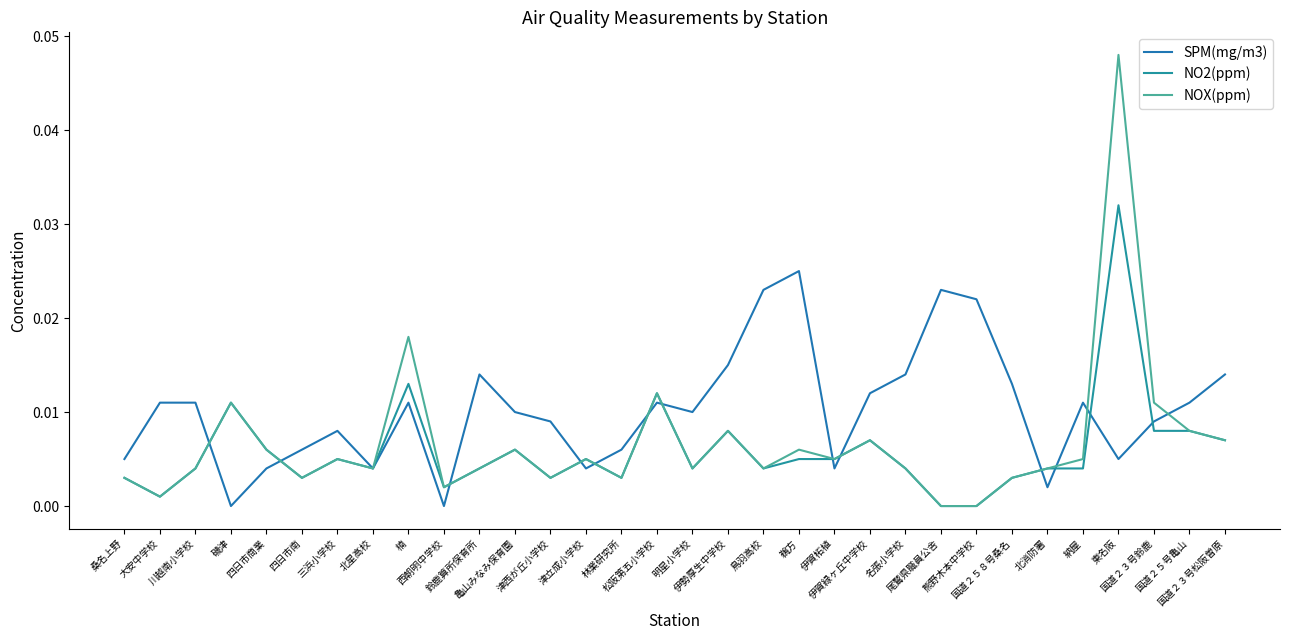

Does the chart display data point markers on the line(s)?

No